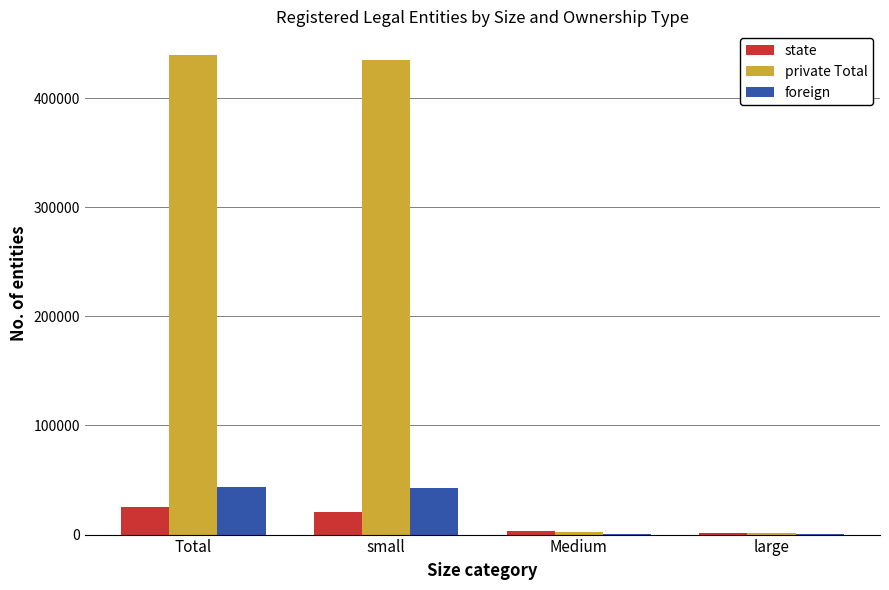

How many groups of bars are there?

4